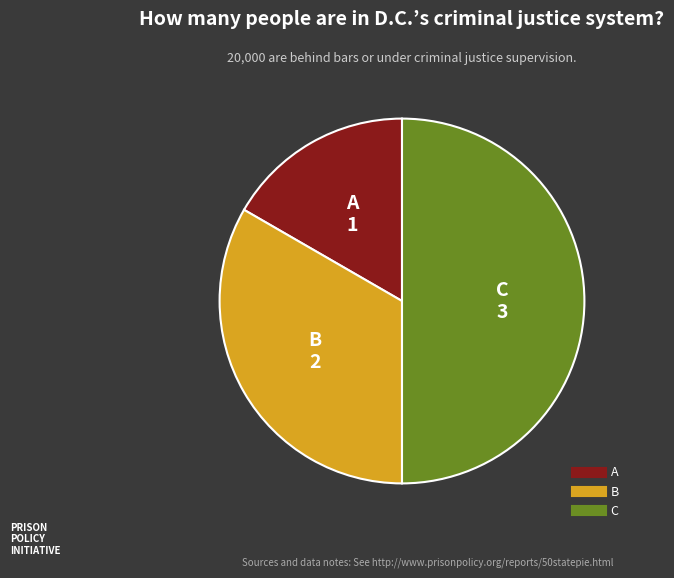

What is the smallest slice in the pie chart?

A